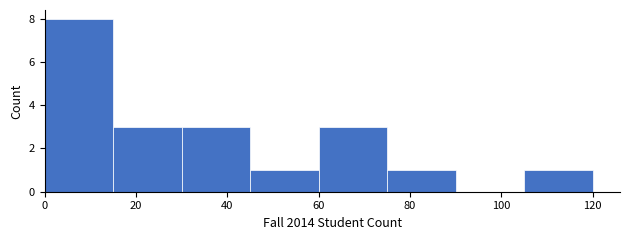

Reading left to right, list every bar in this chart as the range it spans on the x-axis followed by its height. Neither the bar edges nor the heights are printed on the chart, so give them approximately, as read against the axes.

0 to 15: 8
15 to 30: 3
30 to 45: 3
45 to 60: 1
60 to 75: 3
75 to 90: 1
90 to 105: 0
105 to 120: 1